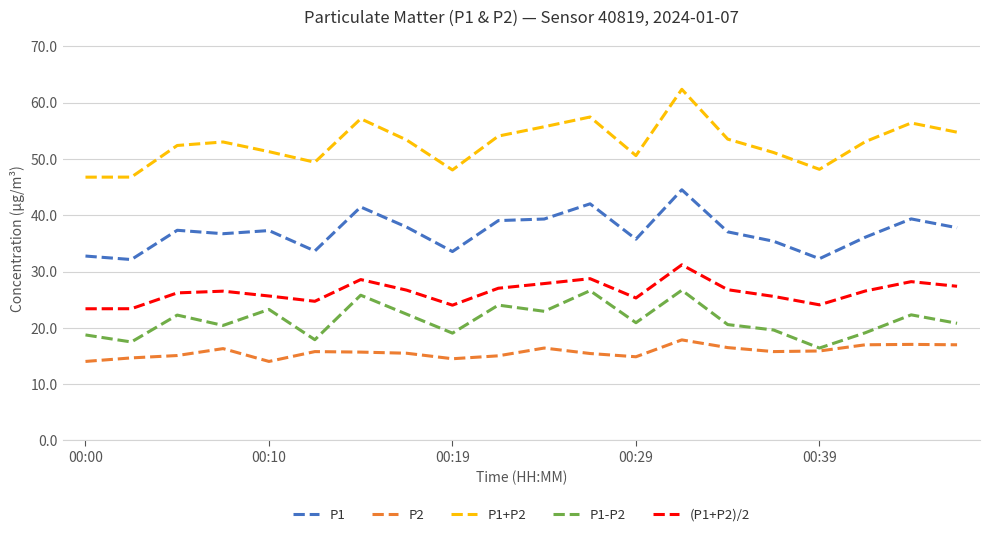

True or false: P2 and P1+P2 intersect in this chart.

False